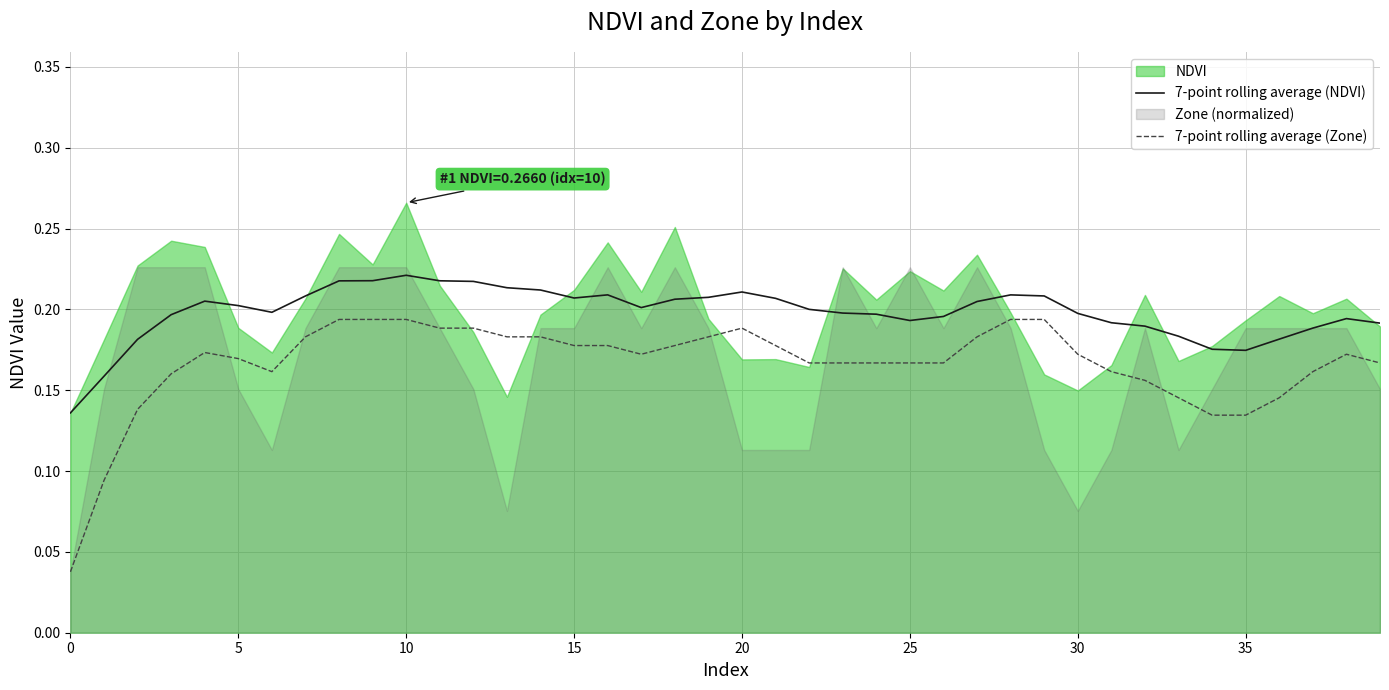

True or false: 7-point rolling average (NDVI) and 7-point rolling average (Zone) intersect in this chart.

False